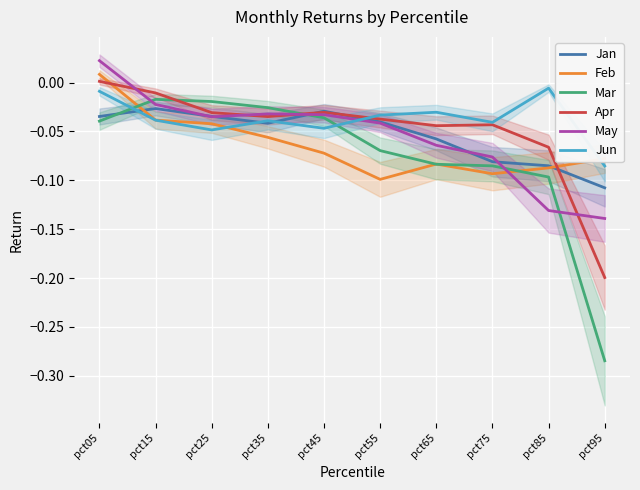

What is the sum of the May values at pct85 and pct05?

-0.1